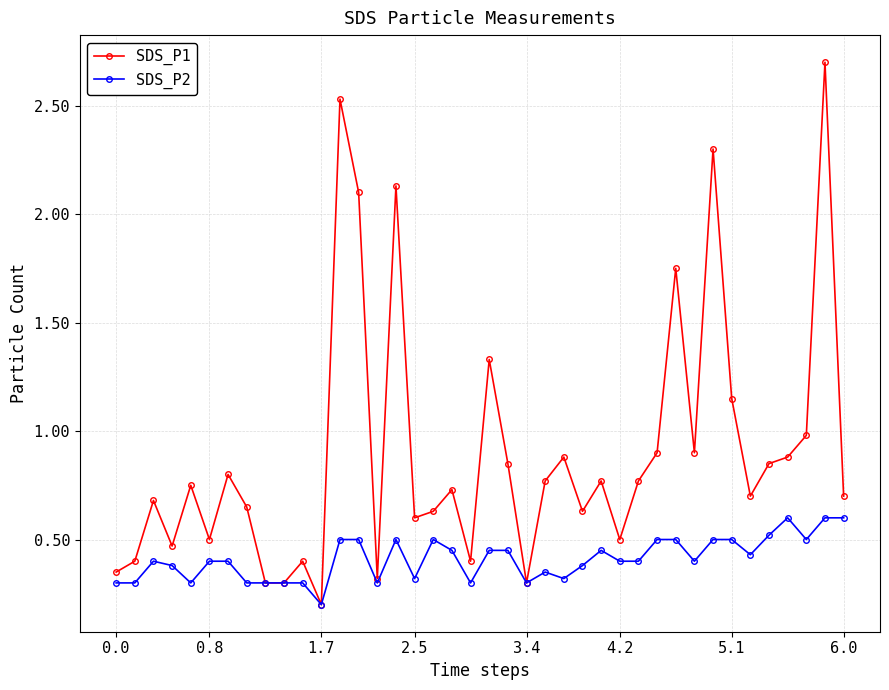

True or false: SDS_P2 has more than 2 interior local peaks.

True